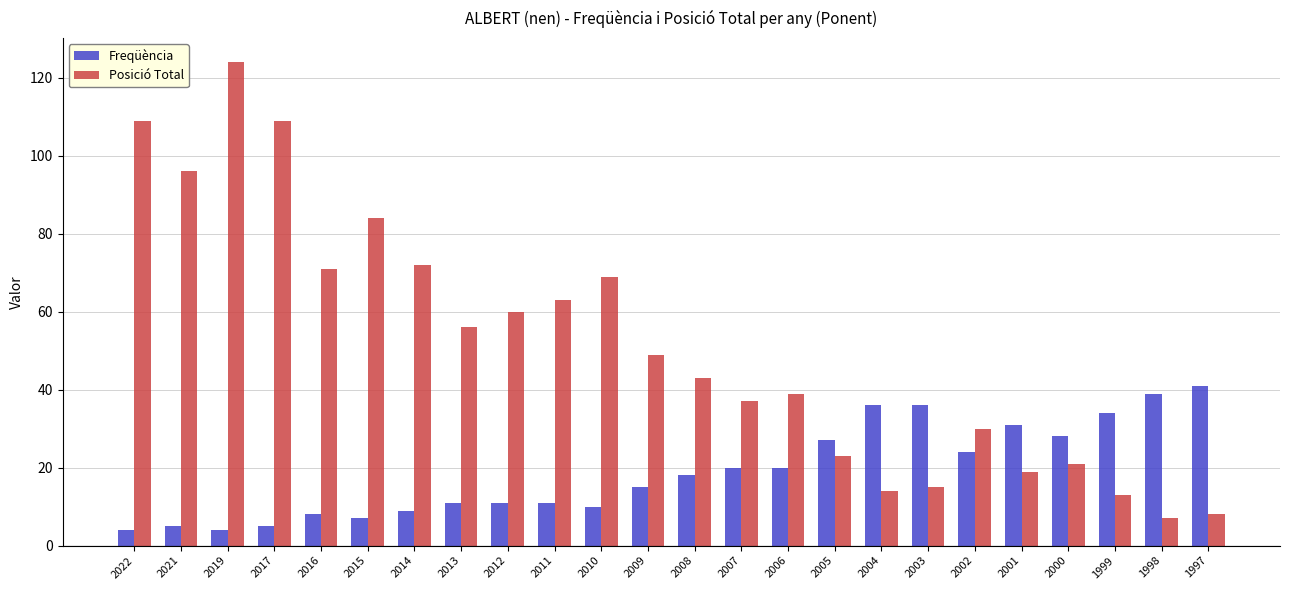

What is the difference between the second highest and second lowest values in the Posició Total series?

101